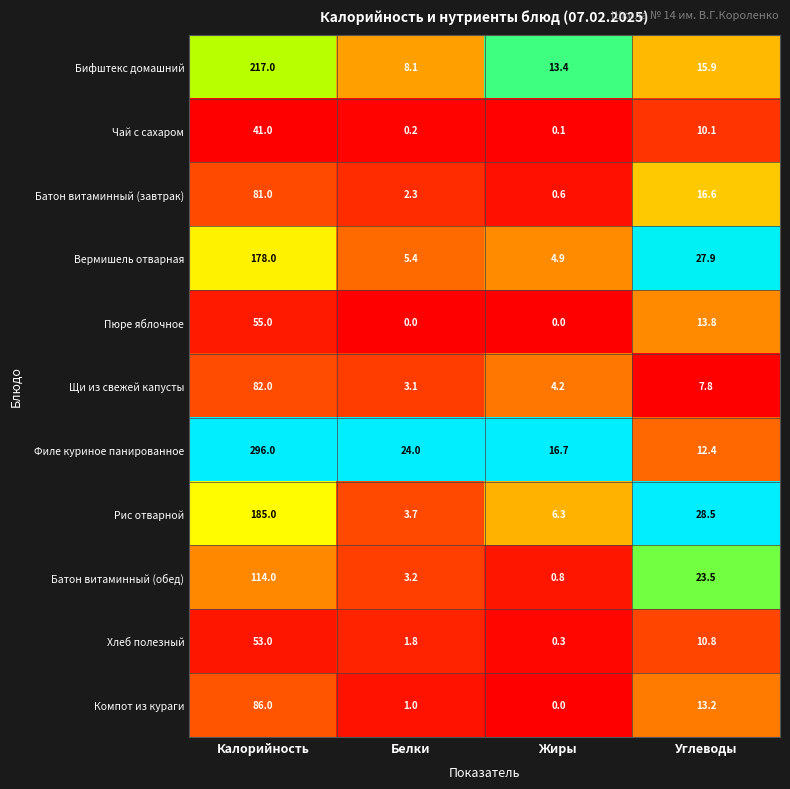

Rank the categories by Бифштекс домашний value from highest to lowest.

Калорийность, Углеводы, Жиры, Белки